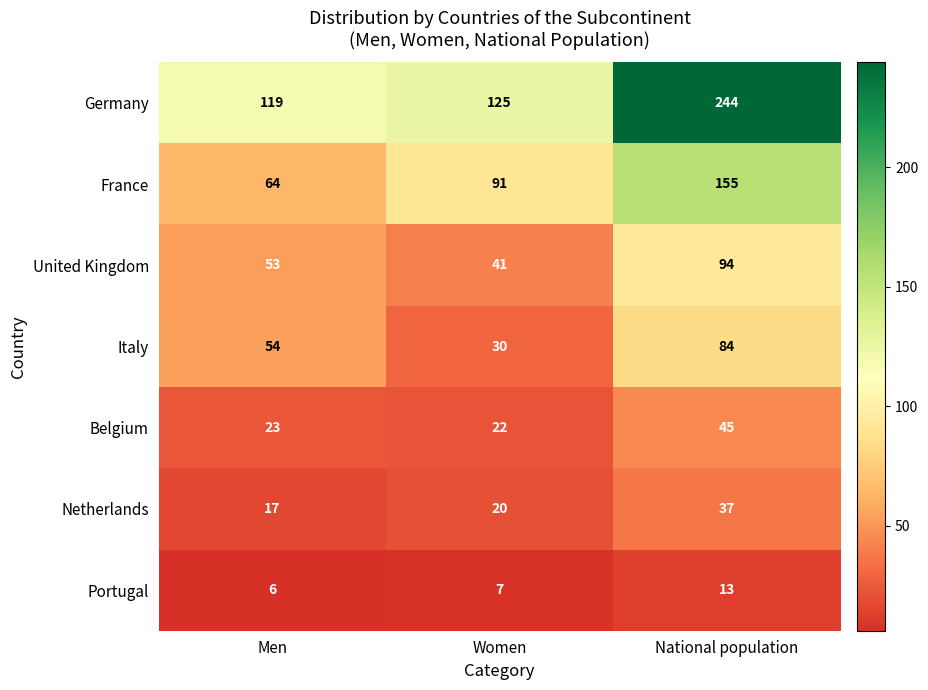

At which category does the chart reach its peak across all series?

National population